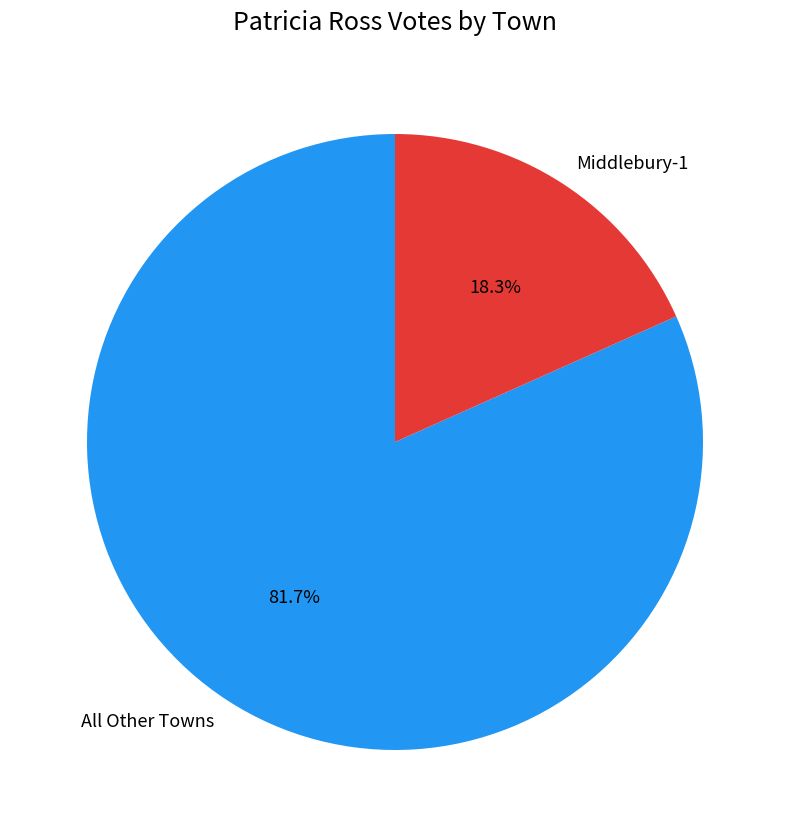

Approximately how many times larger is the value at All Other Towns compared to Middlebury-1?

4.5